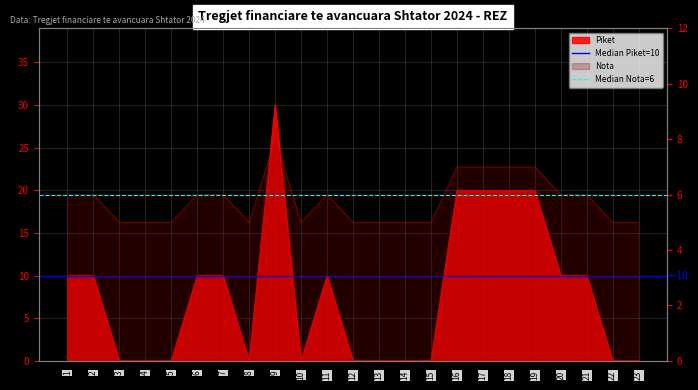

The value of Median Nota=6 at 2 is 6. True or false?

True